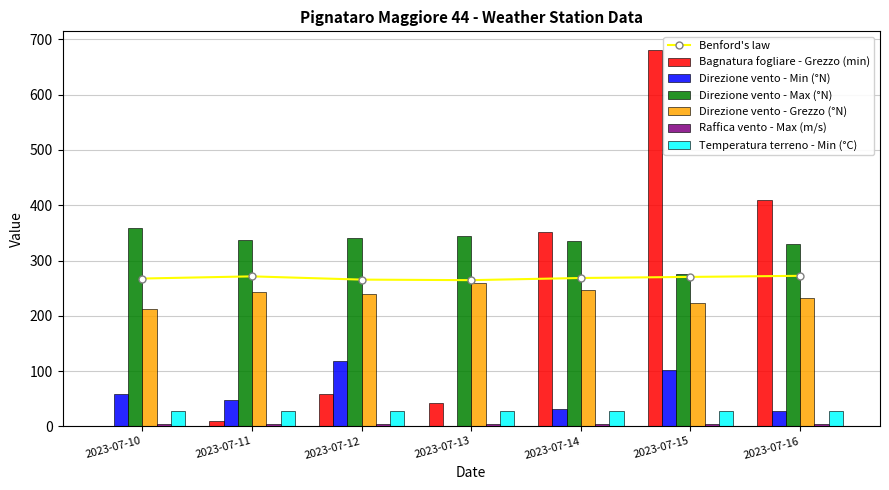

How many bars are there in each group?

6